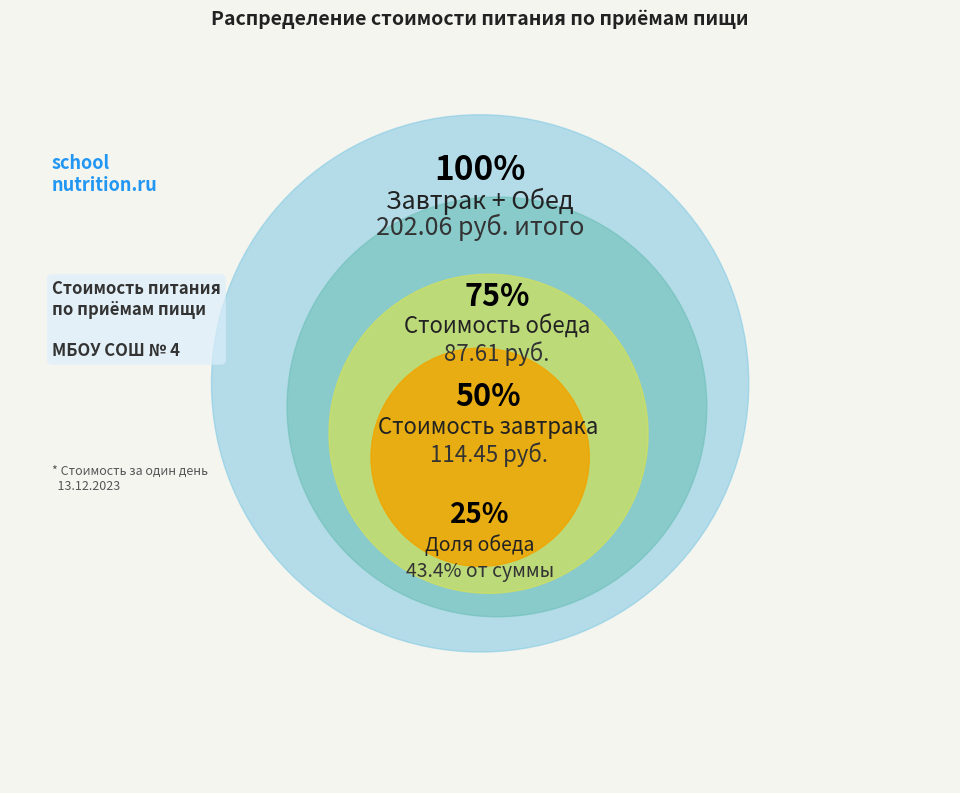

To the nearest percent, what is the difference between the Обед and Завтрак slice percentages?

13%